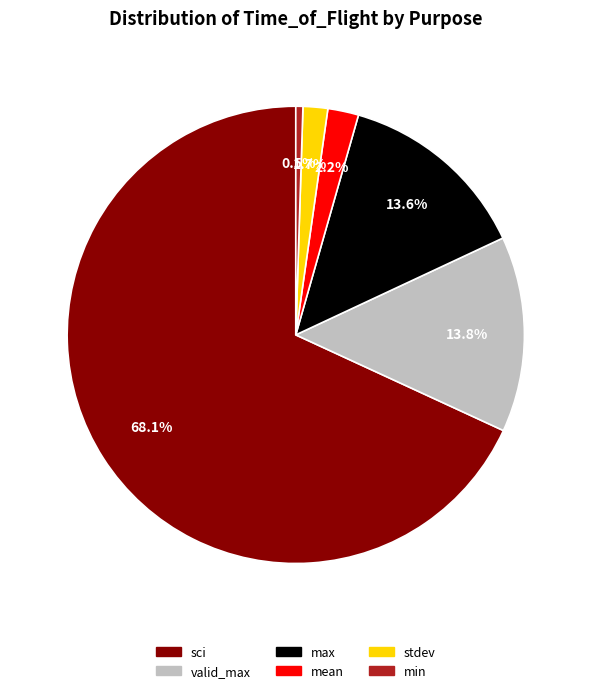

How many segments does this pie chart have?

6